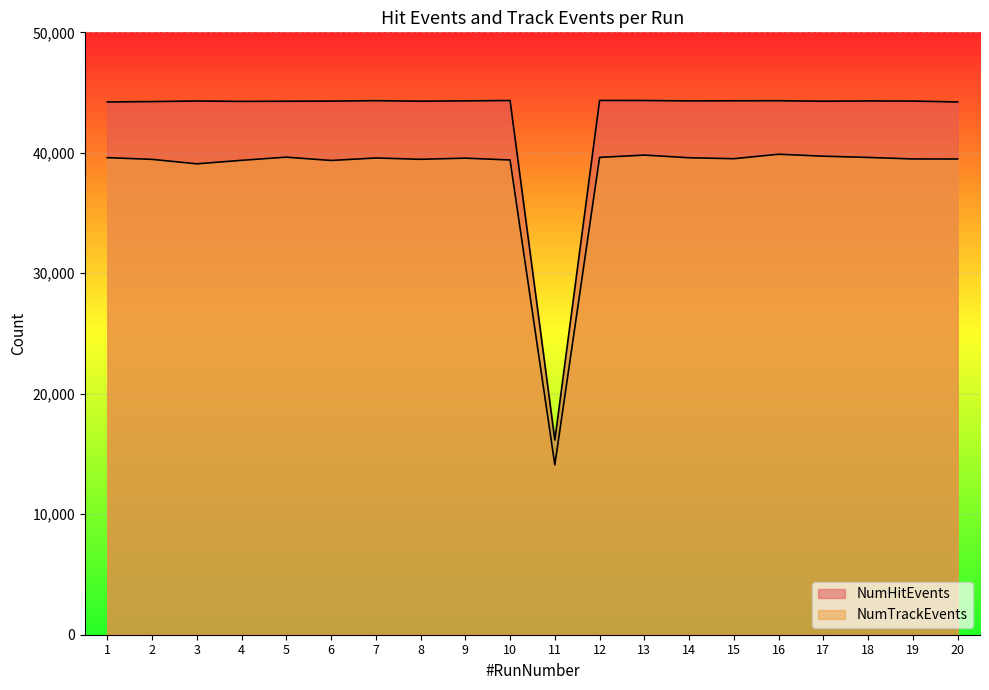

Between 3 and 17, which is larger?

3